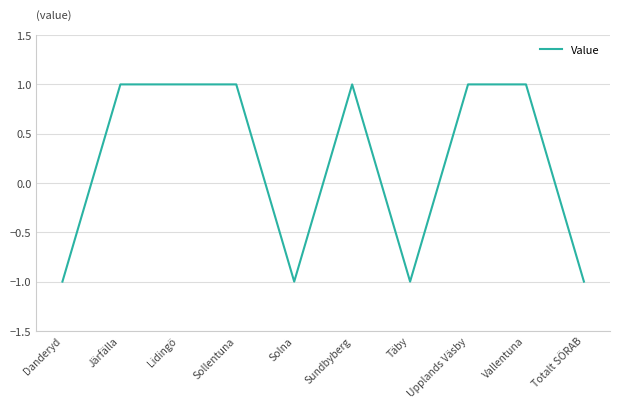

What position from the right is Sundbyberg?

5